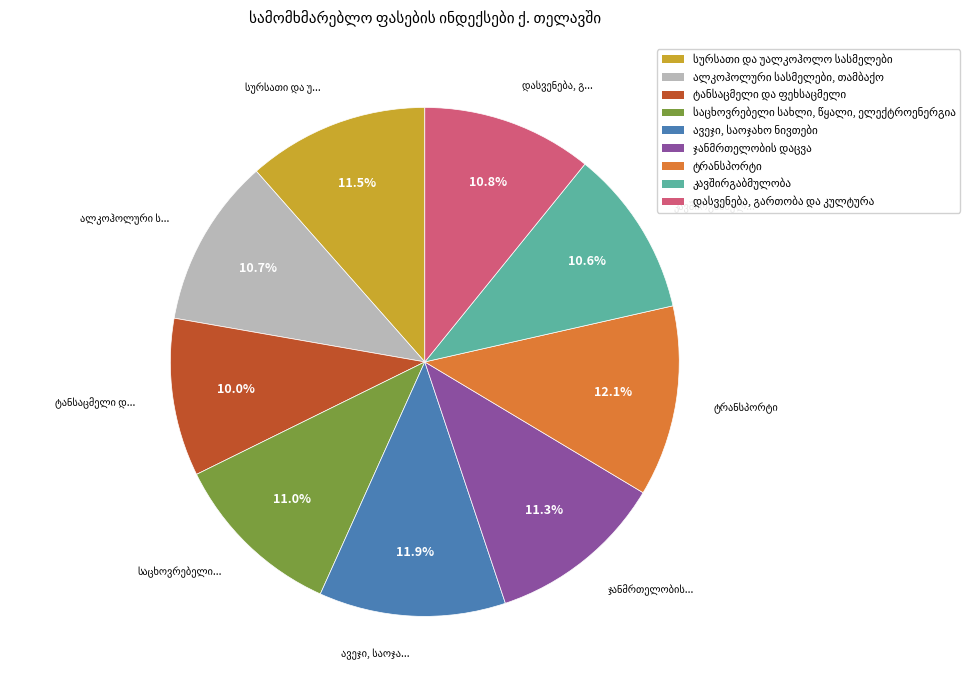

Does any single category account for the majority?

No